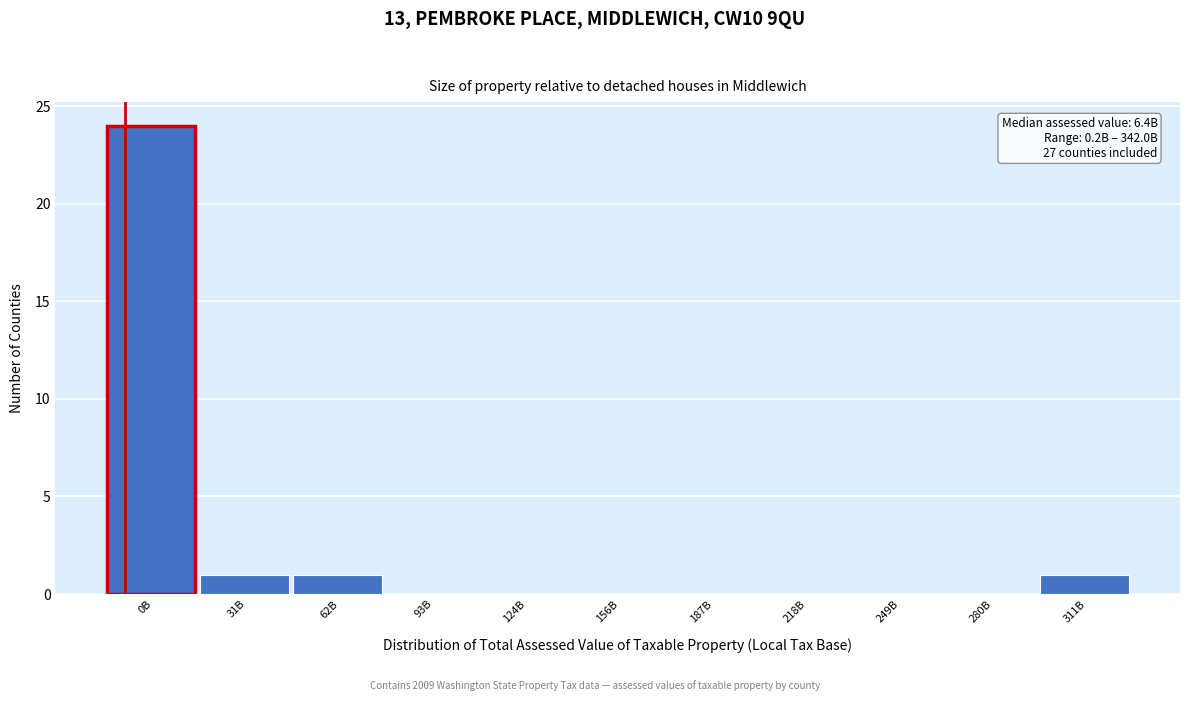

Reading right to left, transcribe all the data shown in this chart.

311B=1	280B=0	249B=0	218B=0	187B=0	156B=0	124B=0	93B=0	62B=1	31B=1	0B=24